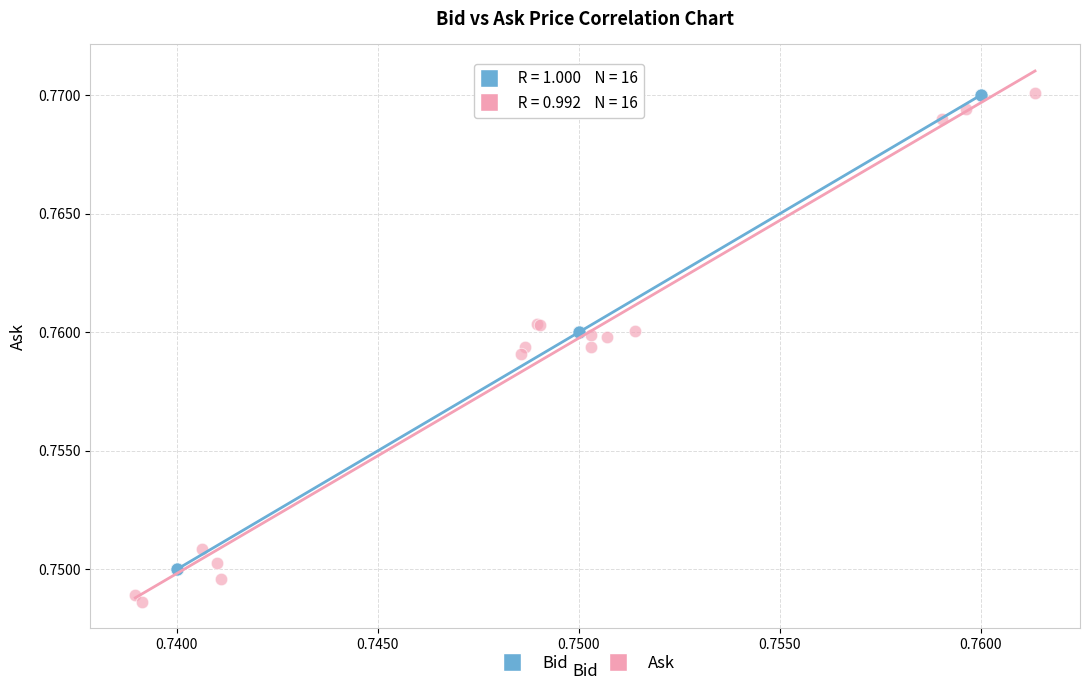

Which series has the widest spread of Y values?

Ask